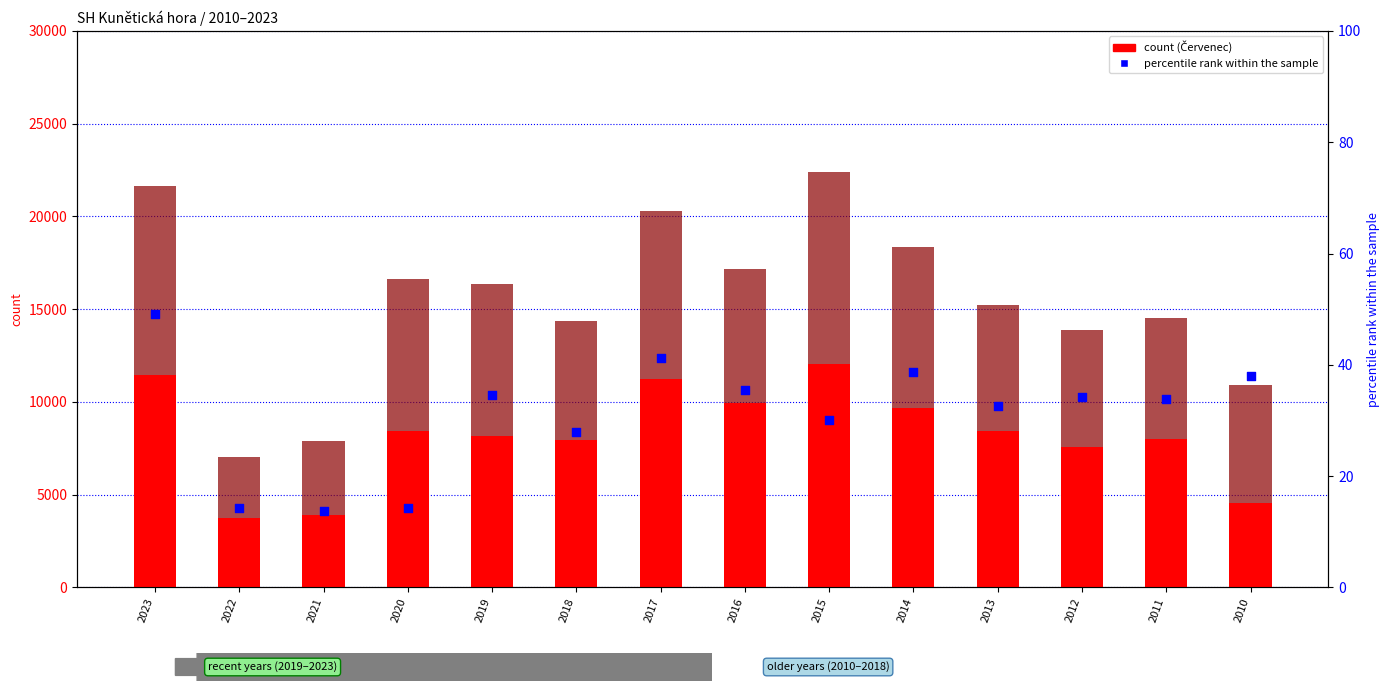

Is the value of Srpen at 2016 greater than the value of Červenec at 2020?

No